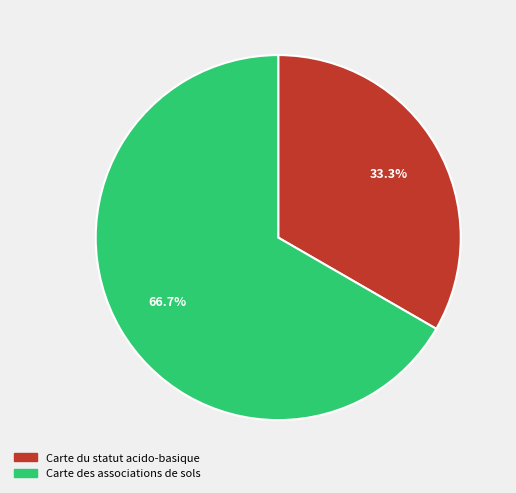

How many segments does this pie chart have?

2